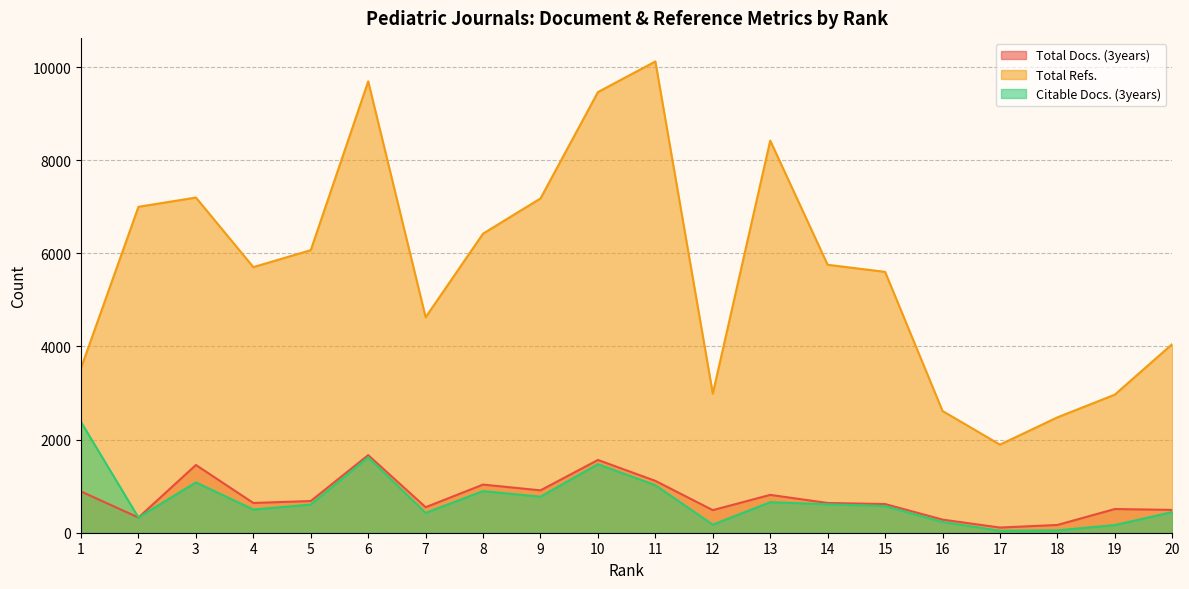

At which category is the sum across all series the highest?

6